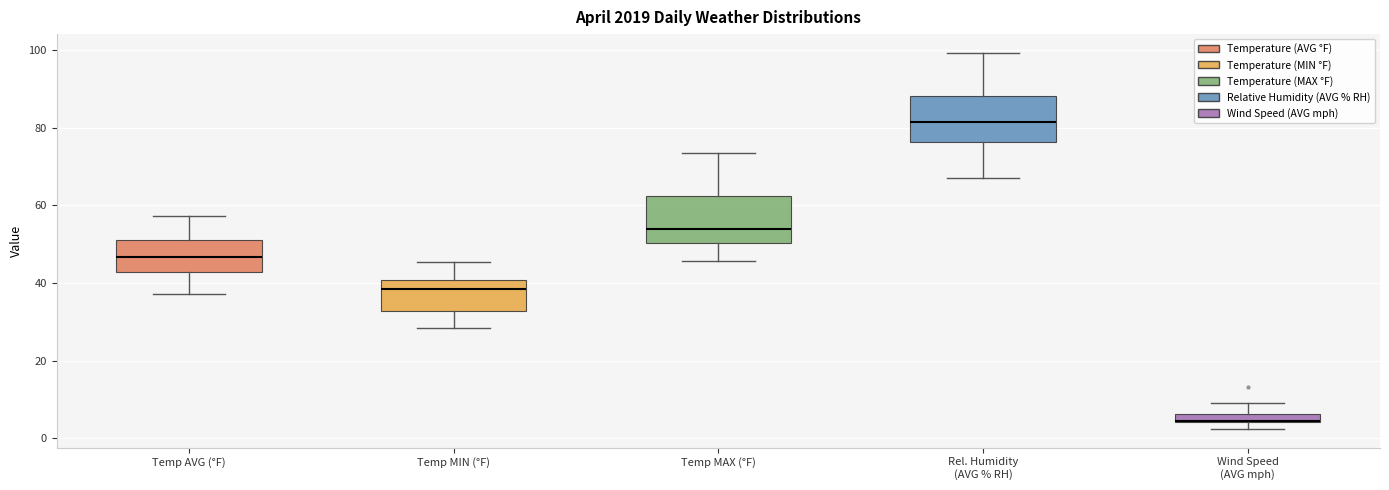

Where is the lower edge of the box for Wind Speed (AVG mph) on the y-axis? The values are not printed on the chart, so give them approximately, as read against the axis.

4